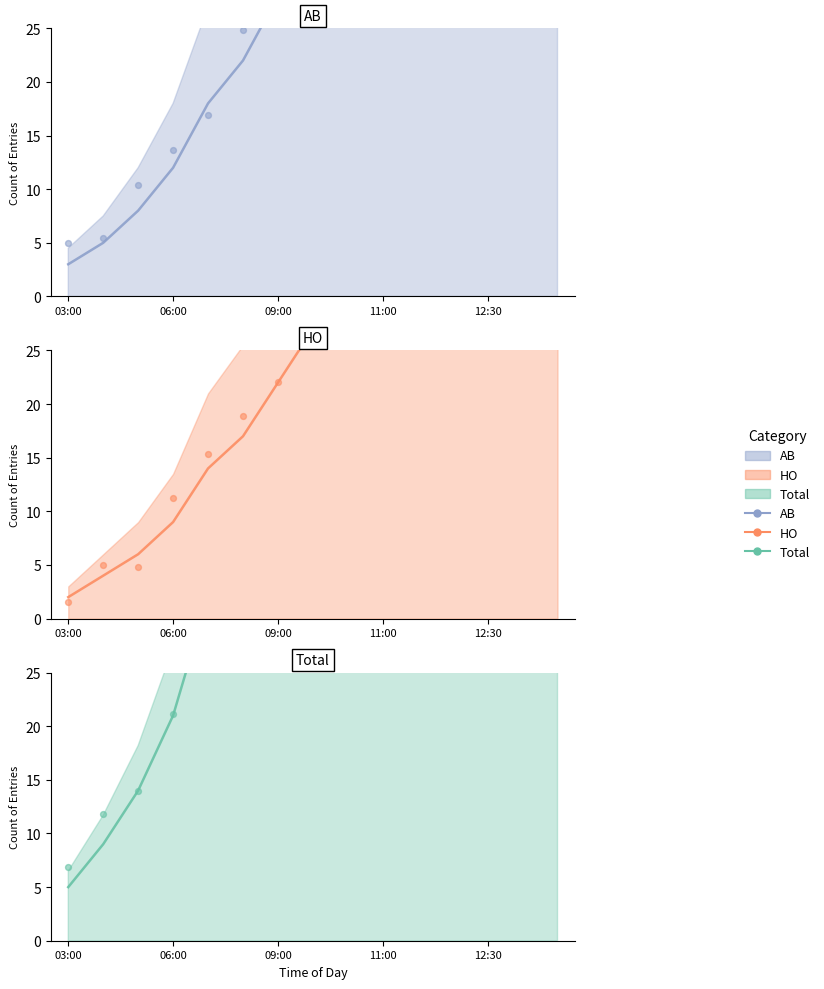

What is the total value across all series at 11?

409.5